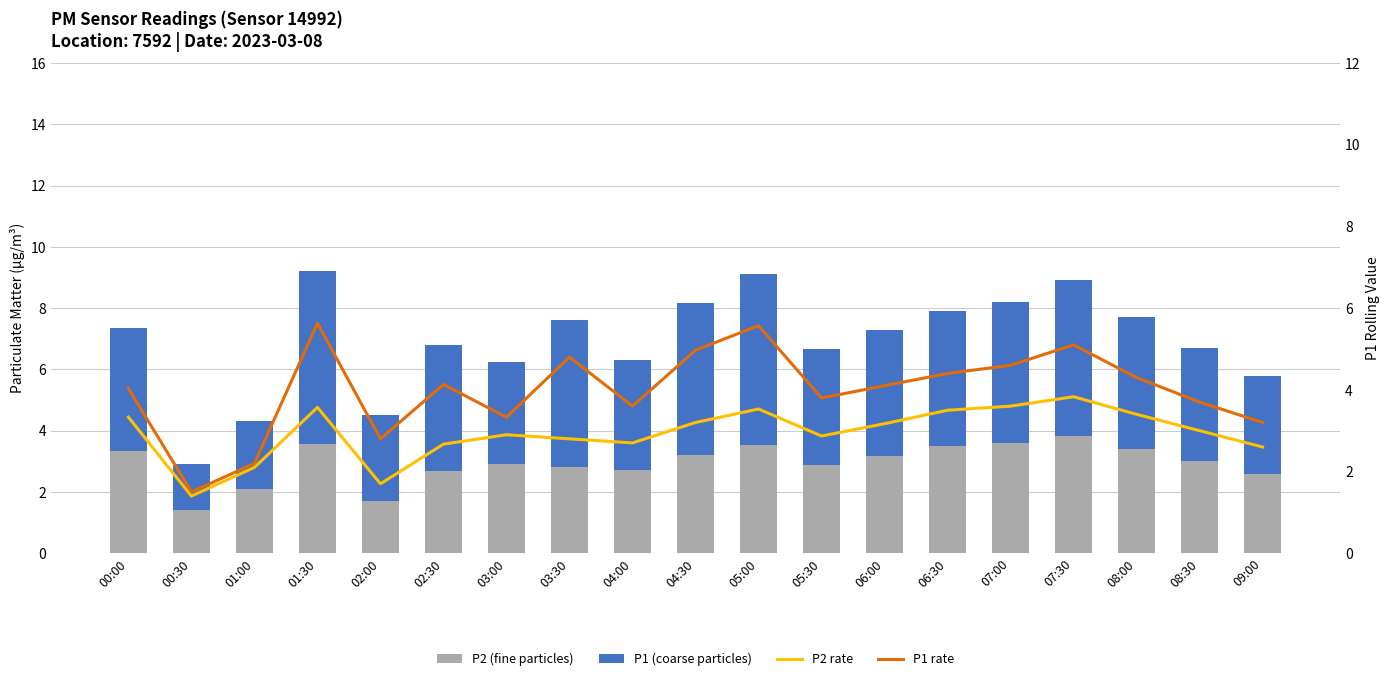

What are all the series names shown in the legend?

P2 (fine particles), P1 (coarse particles), P2 rate, P1 rate